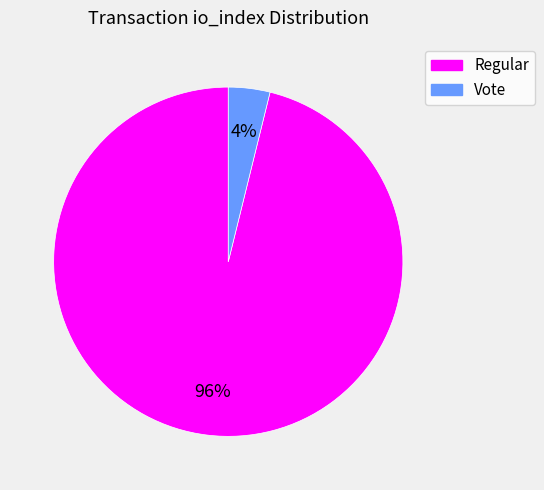

To the nearest percent, what is the combined percentage of Vote and Regular?

100%